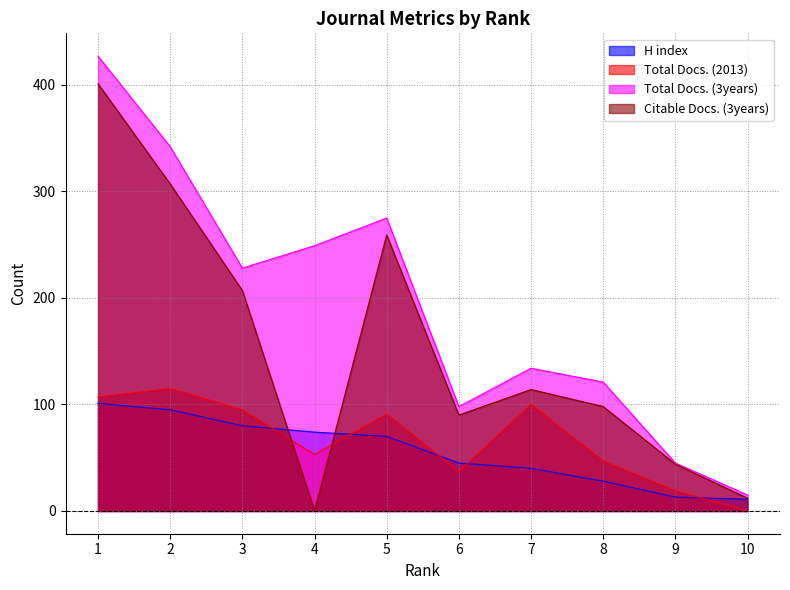

What is the total value across all series at 6?

270